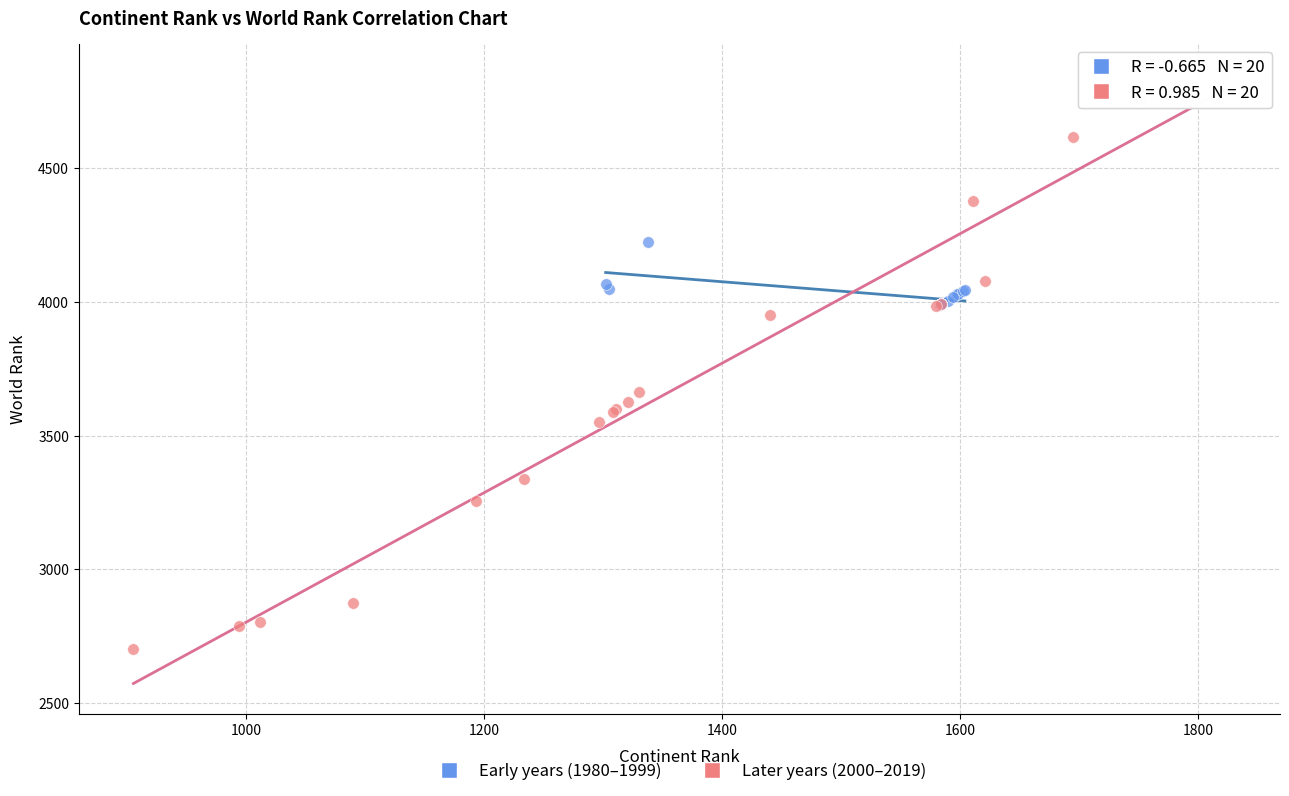

Which series reaches the maximum Y coordinate?

Later years (2000–2019)